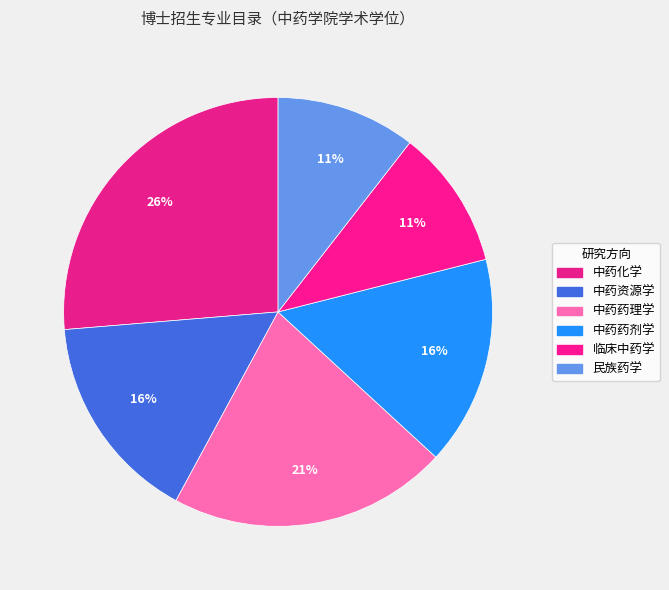

What is the smallest slice in the pie chart?

临床中药学